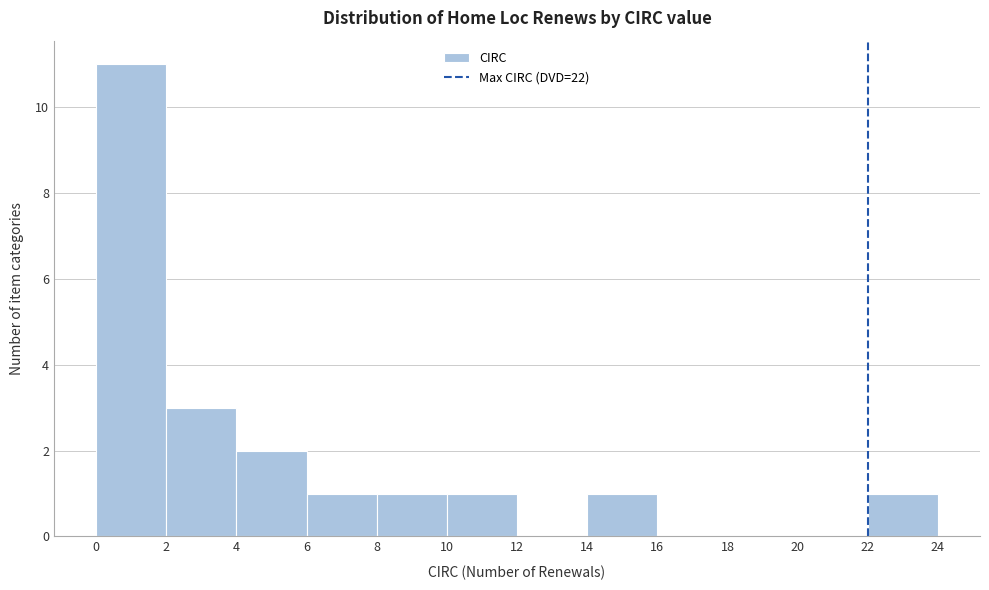

How tall is the bar that spans 10 to 12 on the x-axis? The values are not printed on the chart, so give them approximately, as read against the axis.

1